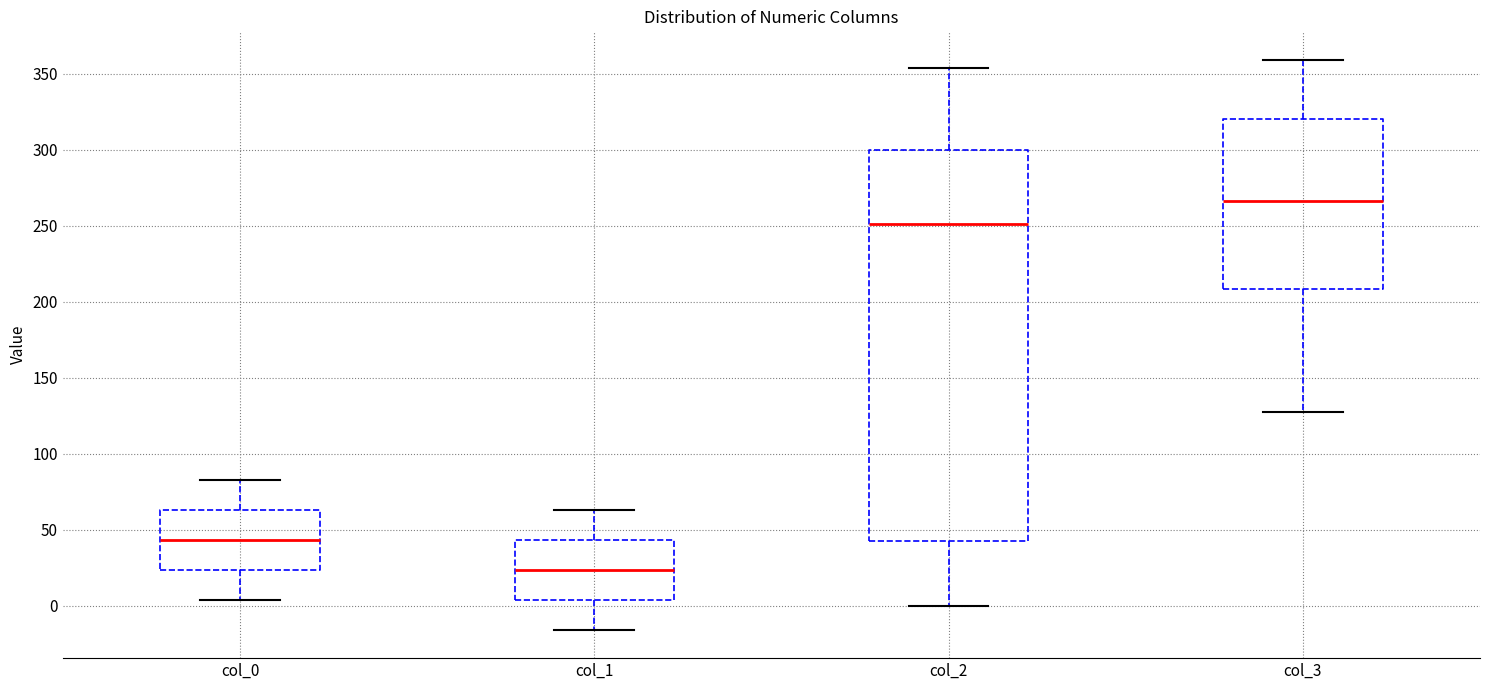

Which box is the tallest, from its lower edge to its upper edge?

col_2